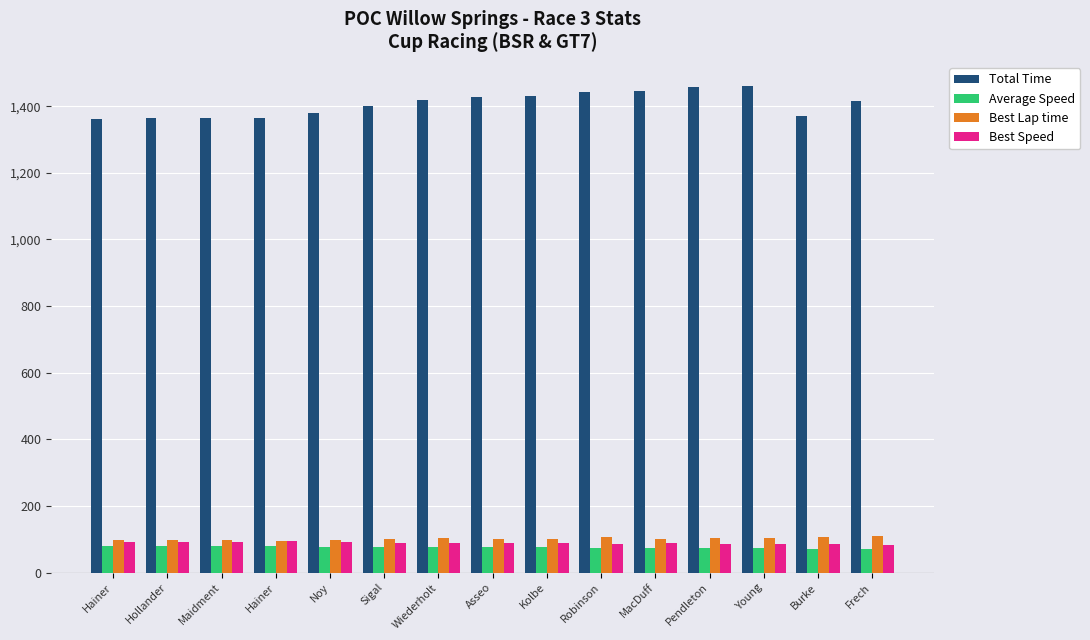

What is the total value across all series at Asseo?

1693.5